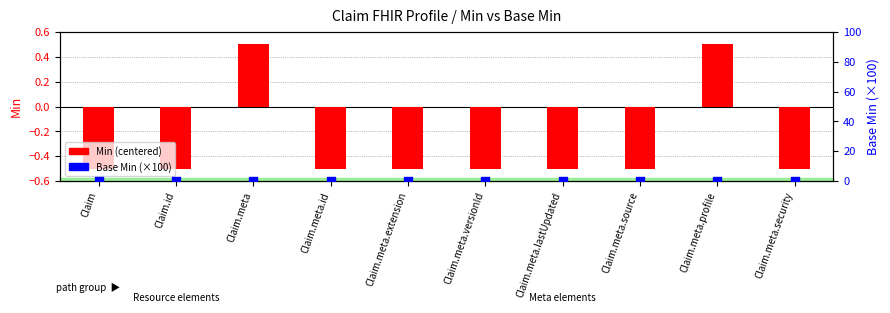

Which series has the largest total across all categories?

Base Min (scaled)